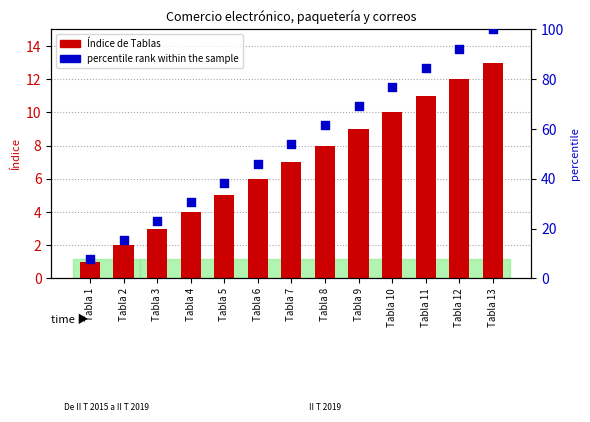

Which series has the largest total across all categories?

percentile rank within the sample